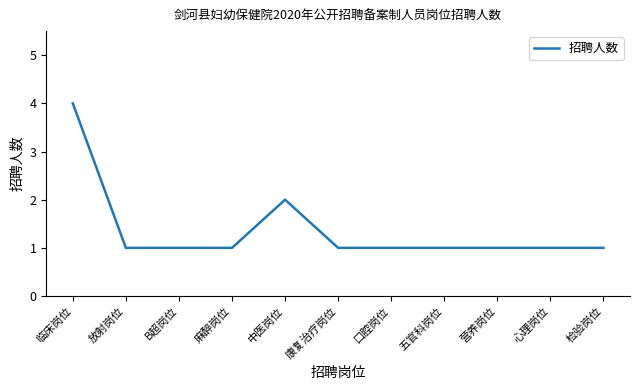

What is the maximum value shown in the chart?

4